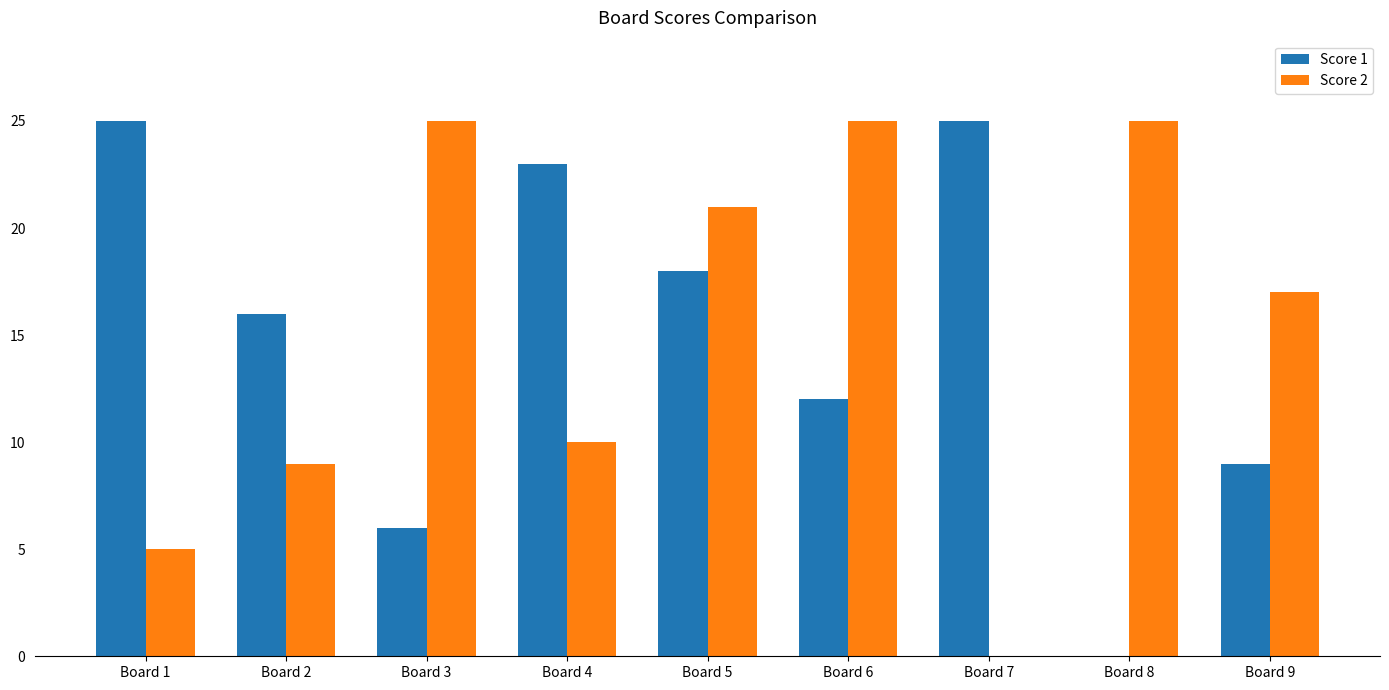

What is the sum of all Score 1 values?

134